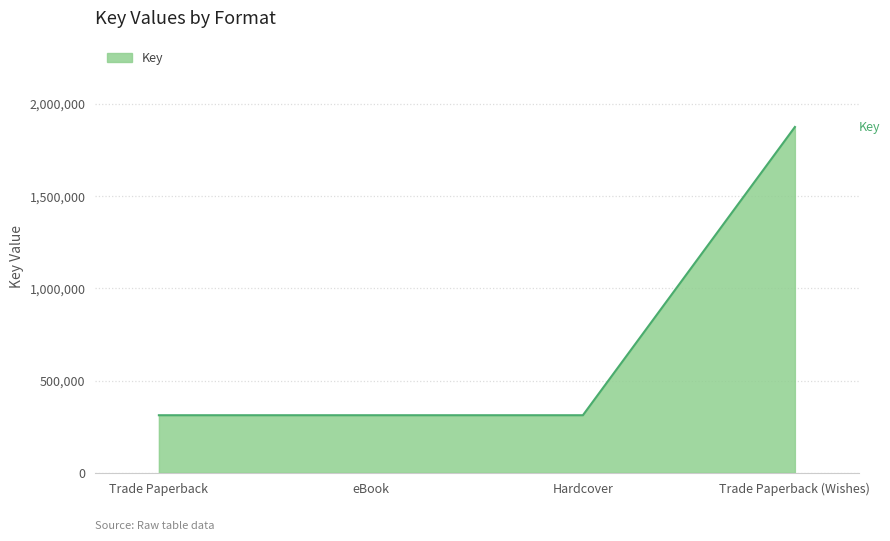

True or false: the data has more than 2 interior local peaks.

False